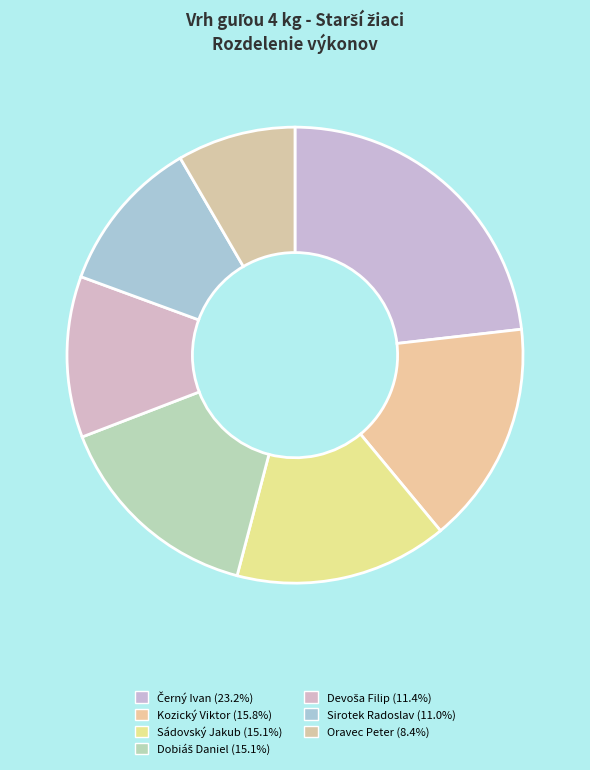

Rank the categories by value from lowest to highest.

Oravec Peter, Sirotek Radoslav, Devoša Filip, Dobiáš Daniel, Sádovský Jakub, Kozický Viktor, Černý Ivan